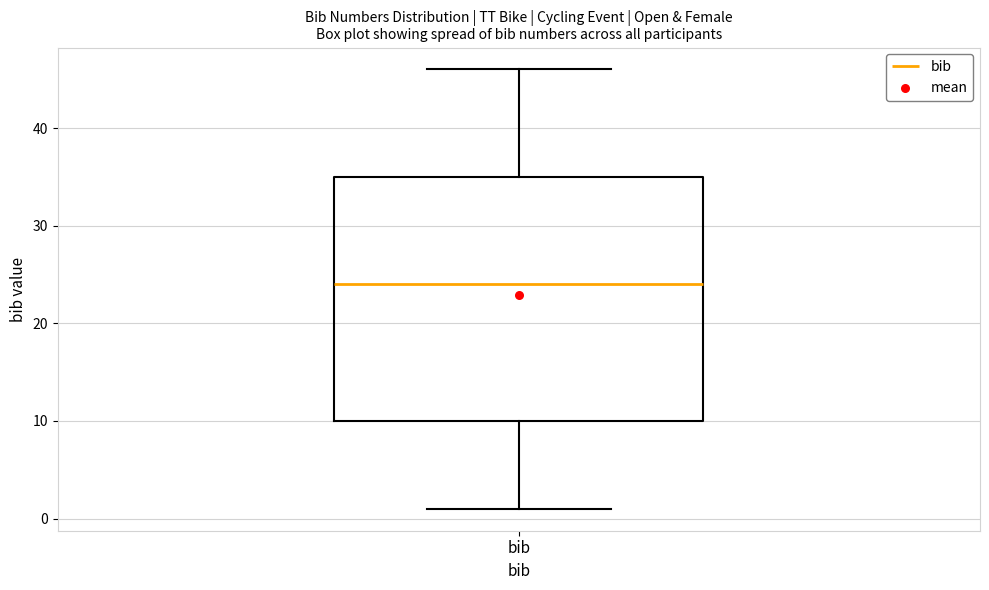

Where does the upper whisker of the box for bib end on the y-axis? The values are not printed on the chart, so give them approximately, as read against the axis.

46